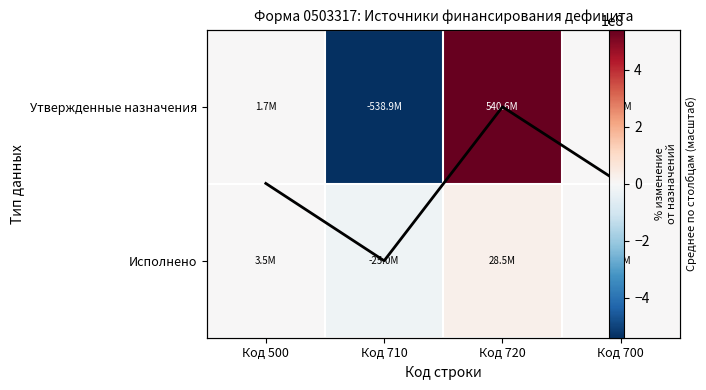

What is the difference between the second highest and minimum values in the Исполнено series?

28548996.5